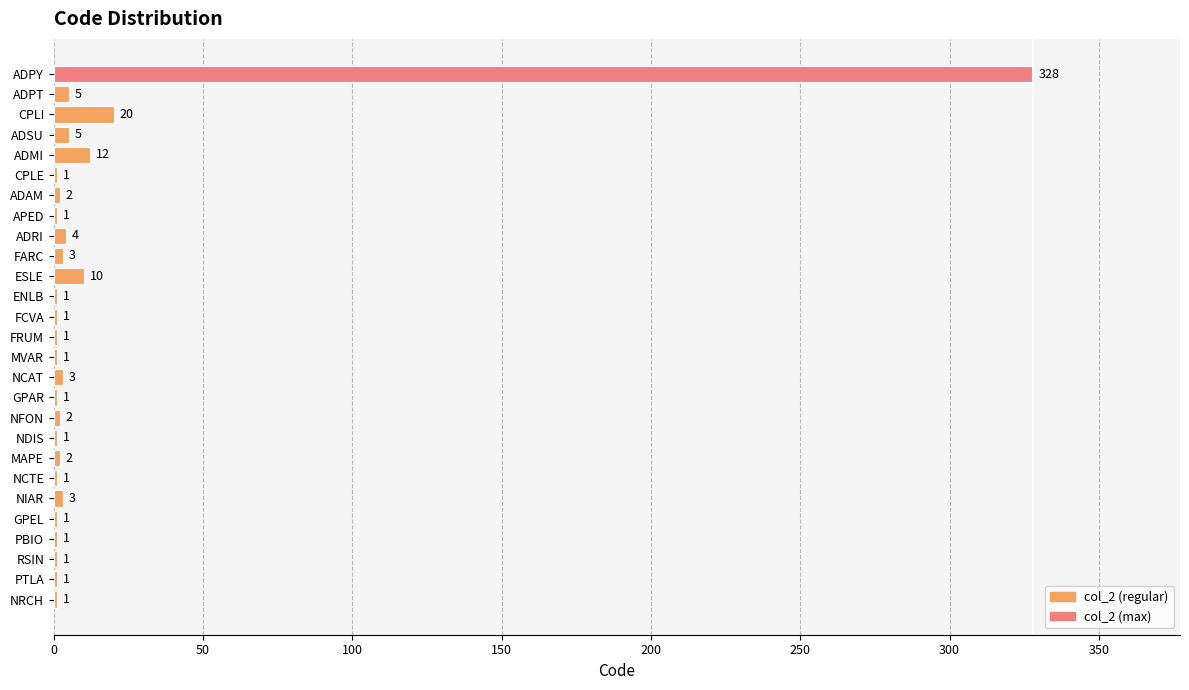

Count the number of categories in the chart.

27